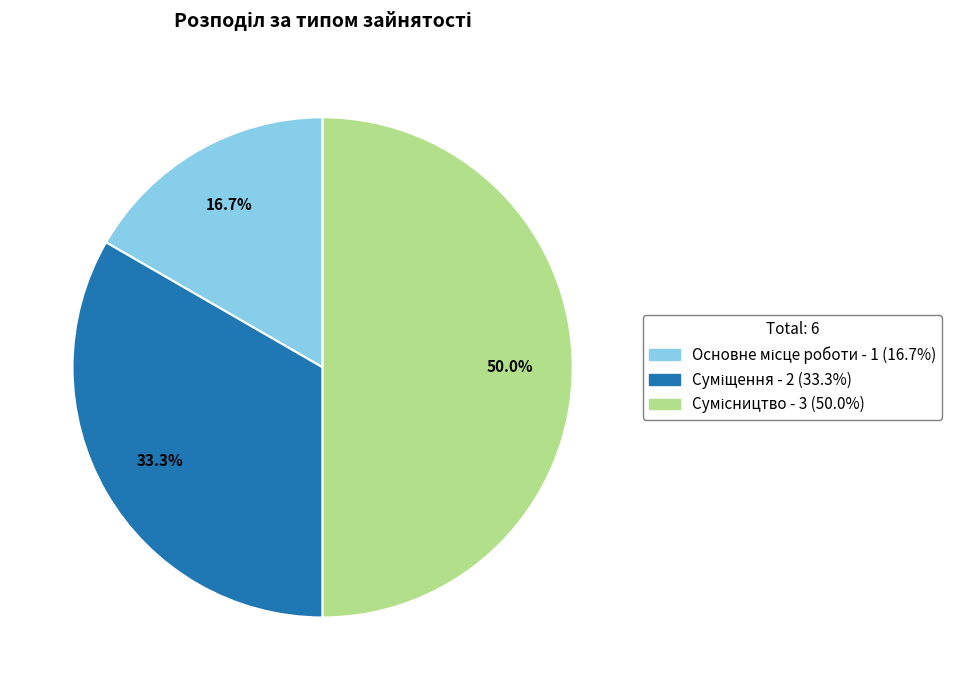

Does any single category account for the majority?

No